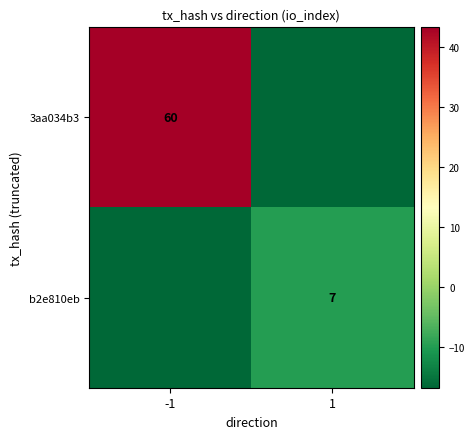

Which series has the largest total across all categories?

3aa034b3